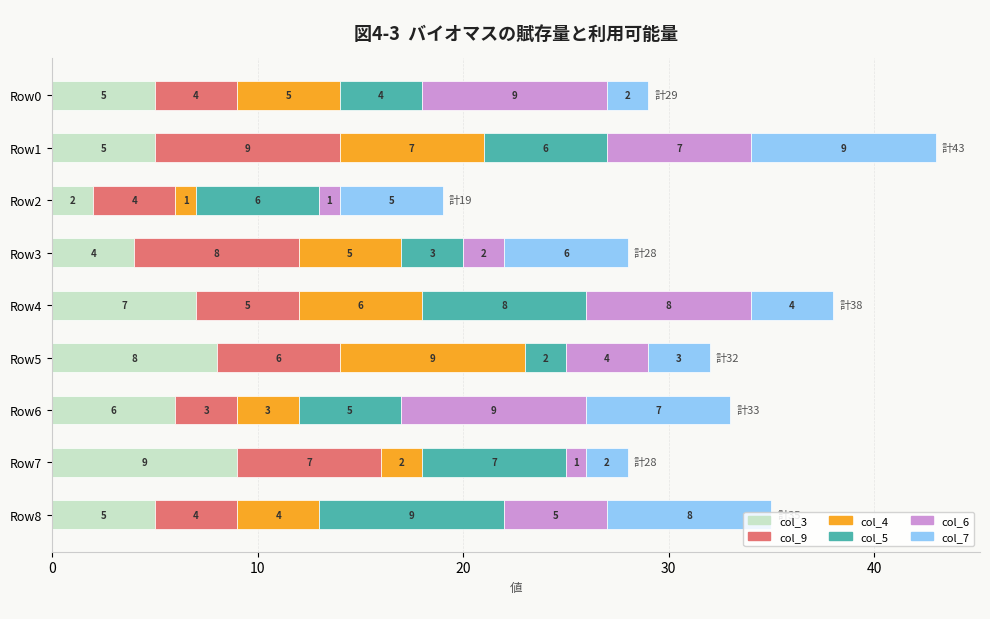

At which label does col_3 reach its minimum?

Row2